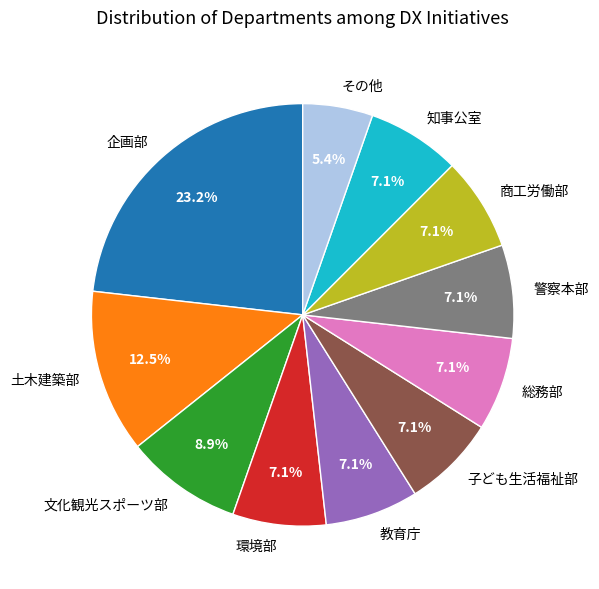

How many segments does this pie chart have?

11